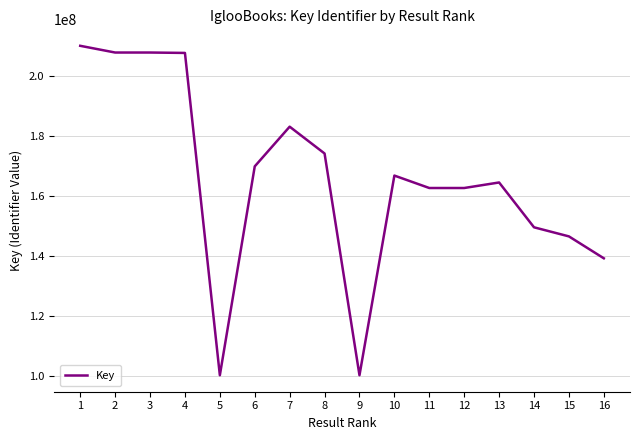

What is the greatest value displayed?

210004339